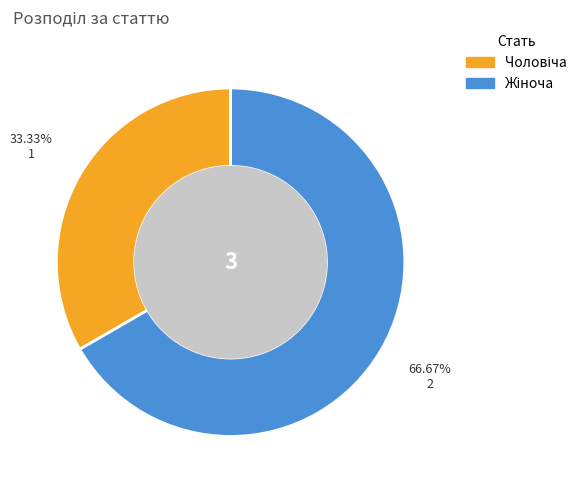

How many segments does this pie chart have?

2